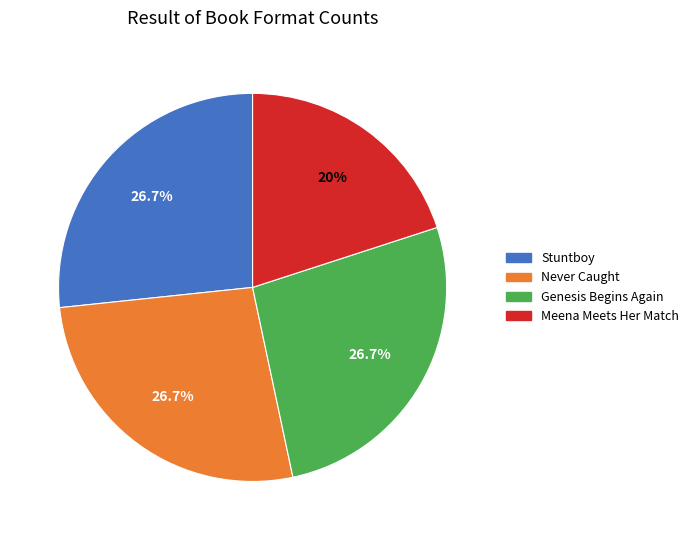

Is there any slice that represents more than half of the pie?

No